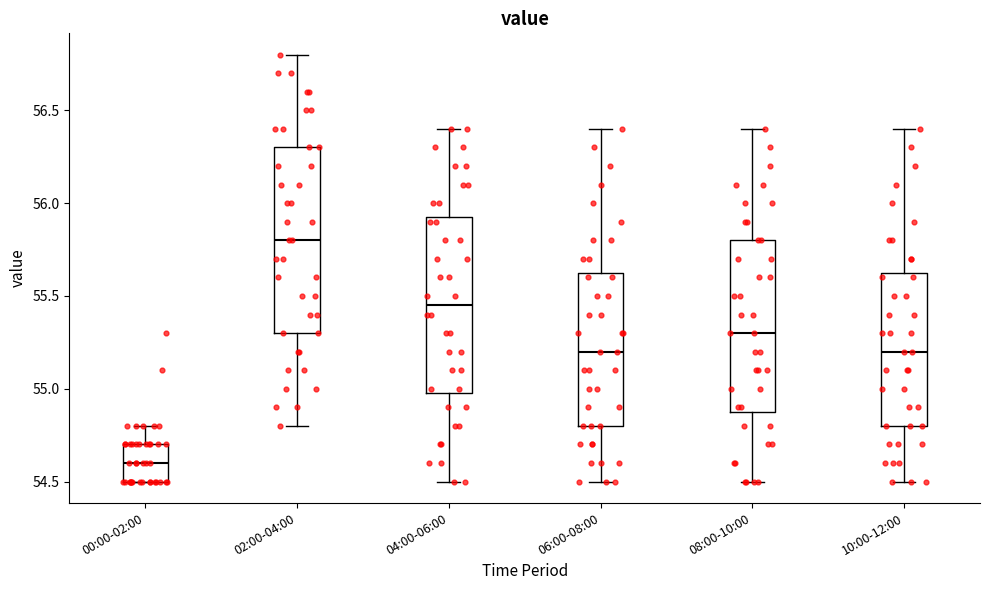

Reading left to right, read every box against the y-axis: the position of its median line, the range the box covers, and the ends of its whiskers. The values are not printed on the chart, so give them approximately, as read against the axis.

00:00-02:00: median 54.60, box 54.50 to 54.70, whiskers 54.50 to 54.80
02:00-04:00: median 55.80, box 55.30 to 56.30, whiskers 54.80 to 56.80
04:00-06:00: median 55.45, box 55.00 to 55.95, whiskers 54.50 to 56.40
06:00-08:00: median 55.20, box 54.80 to 55.65, whiskers 54.50 to 56.40
08:00-10:00: median 55.30, box 54.90 to 55.80, whiskers 54.50 to 56.40
10:00-12:00: median 55.20, box 54.80 to 55.65, whiskers 54.50 to 56.40